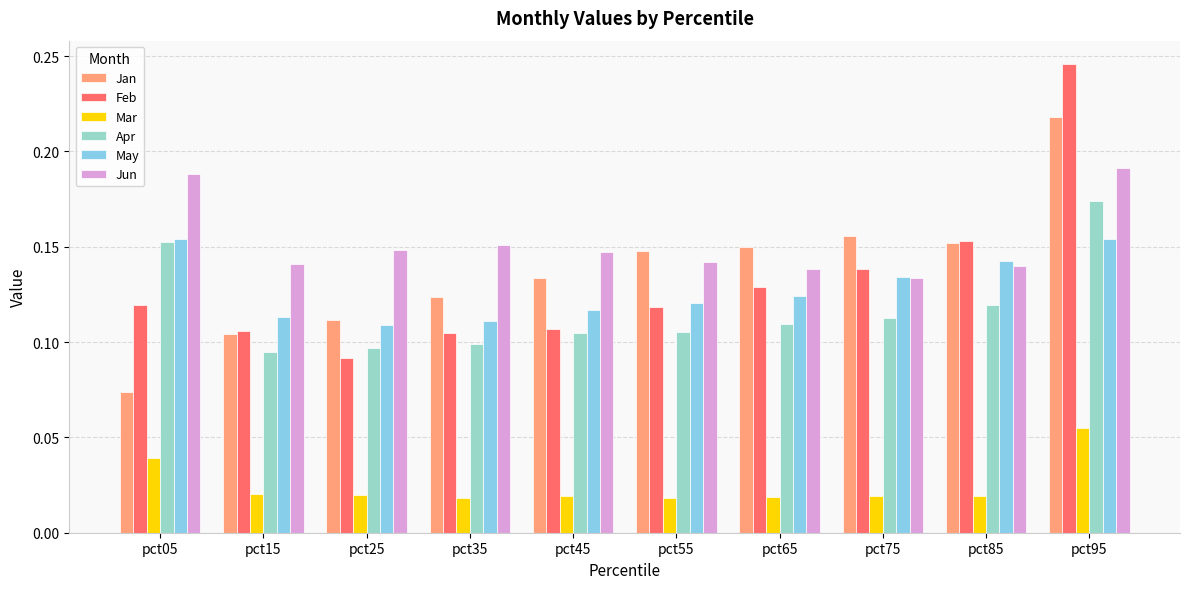

The Jan series shows 0.3 at pct65. True or false?

False